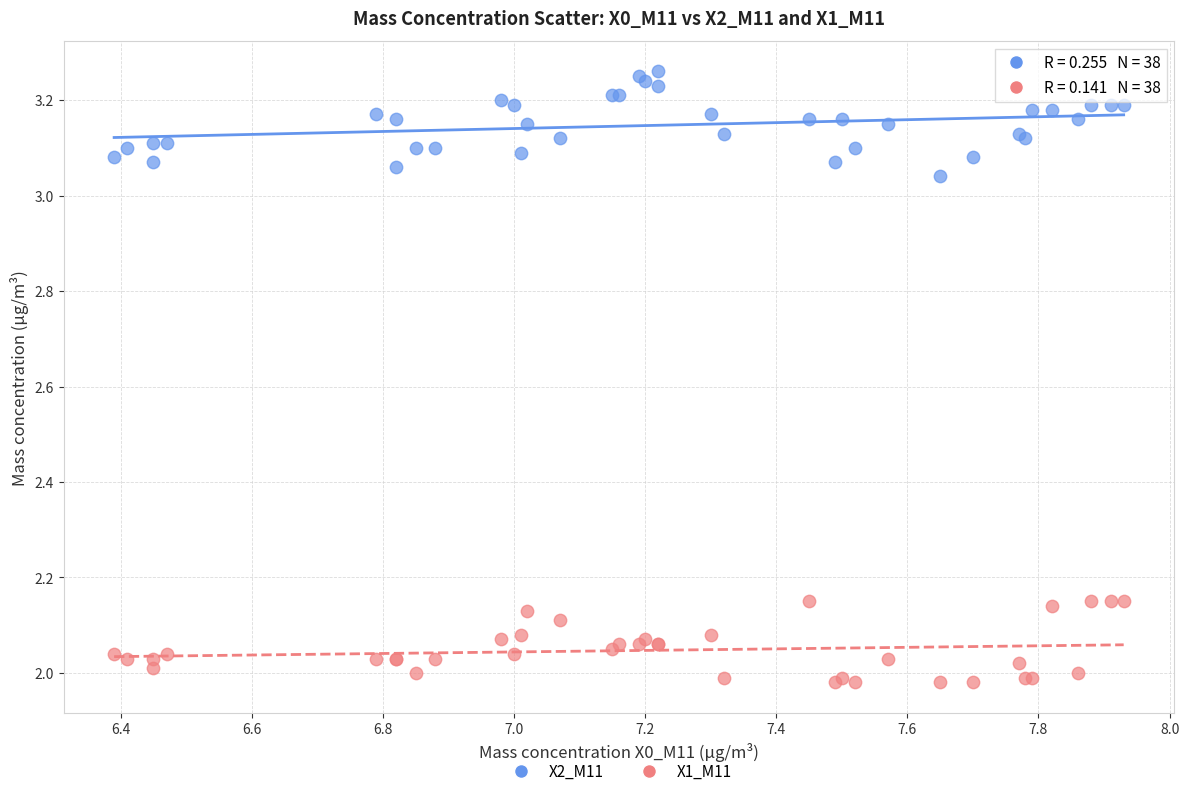

What are all the series names shown in the legend?

X2_M11, X1_M11